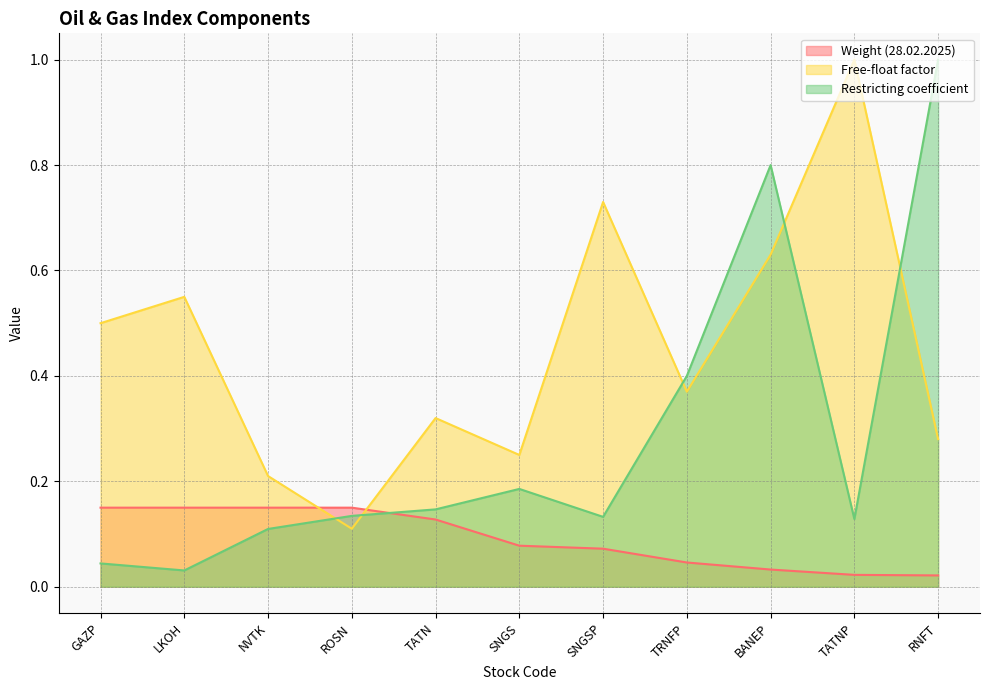

Reading left to right, list all the values displayed in this chart.

Weight (28.02.2025): GAZP=0.1	LKOH=0.1	NVTK=0.1	ROSN=0.1	TATN=0.1	SNGS=0.1	SNGSP=0.1	TRNFP=0.0	BANEP=0.0	TATNP=0.0	RNFT=0.0
Free-float factor: GAZP=0.5	LKOH=0.6	NVTK=0.2	ROSN=0.1	TATN=0.3	SNGS=0.2	SNGSP=0.7	TRNFP=0.4	BANEP=0.6	TATNP=1.0	RNFT=0.3
Restricting coefficient: GAZP=0.0	LKOH=0.0	NVTK=0.1	ROSN=0.1	TATN=0.1	SNGS=0.2	SNGSP=0.1	TRNFP=0.4	BANEP=0.8	TATNP=0.1	RNFT=1.0